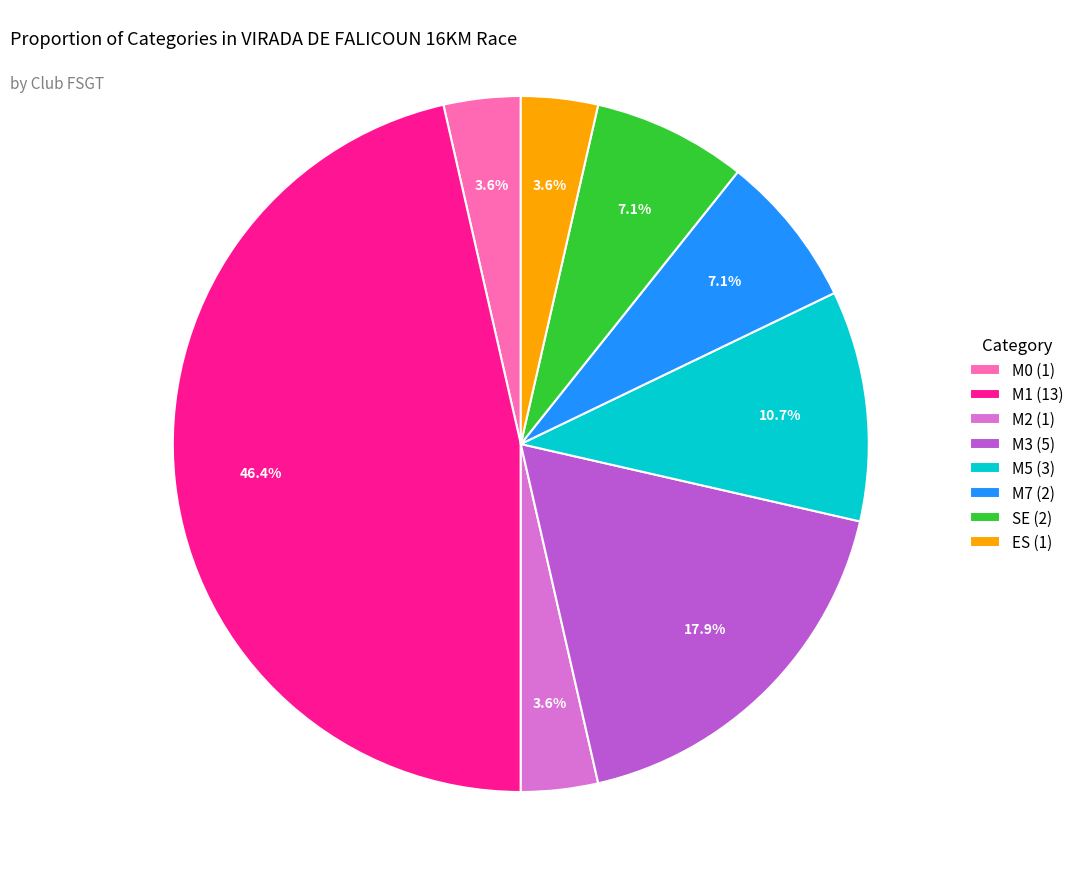

To the nearest percent, what portion does M5 represent?

11%